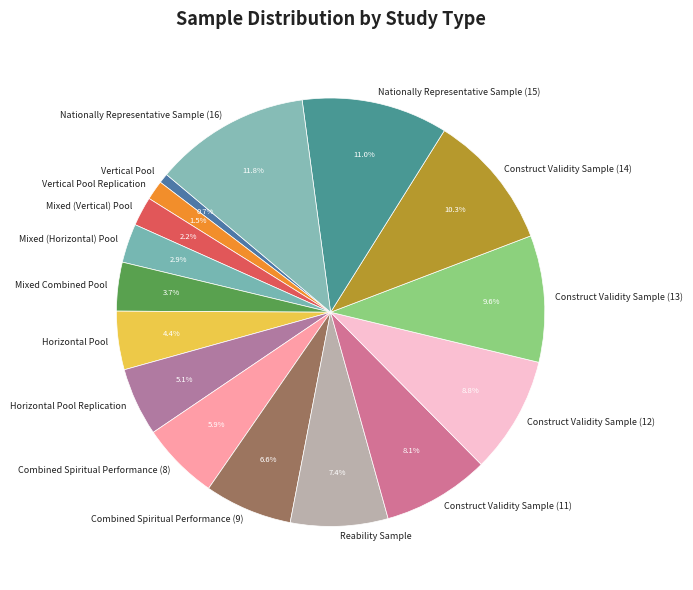

What is the smallest slice in the pie chart?

Vertical Pool